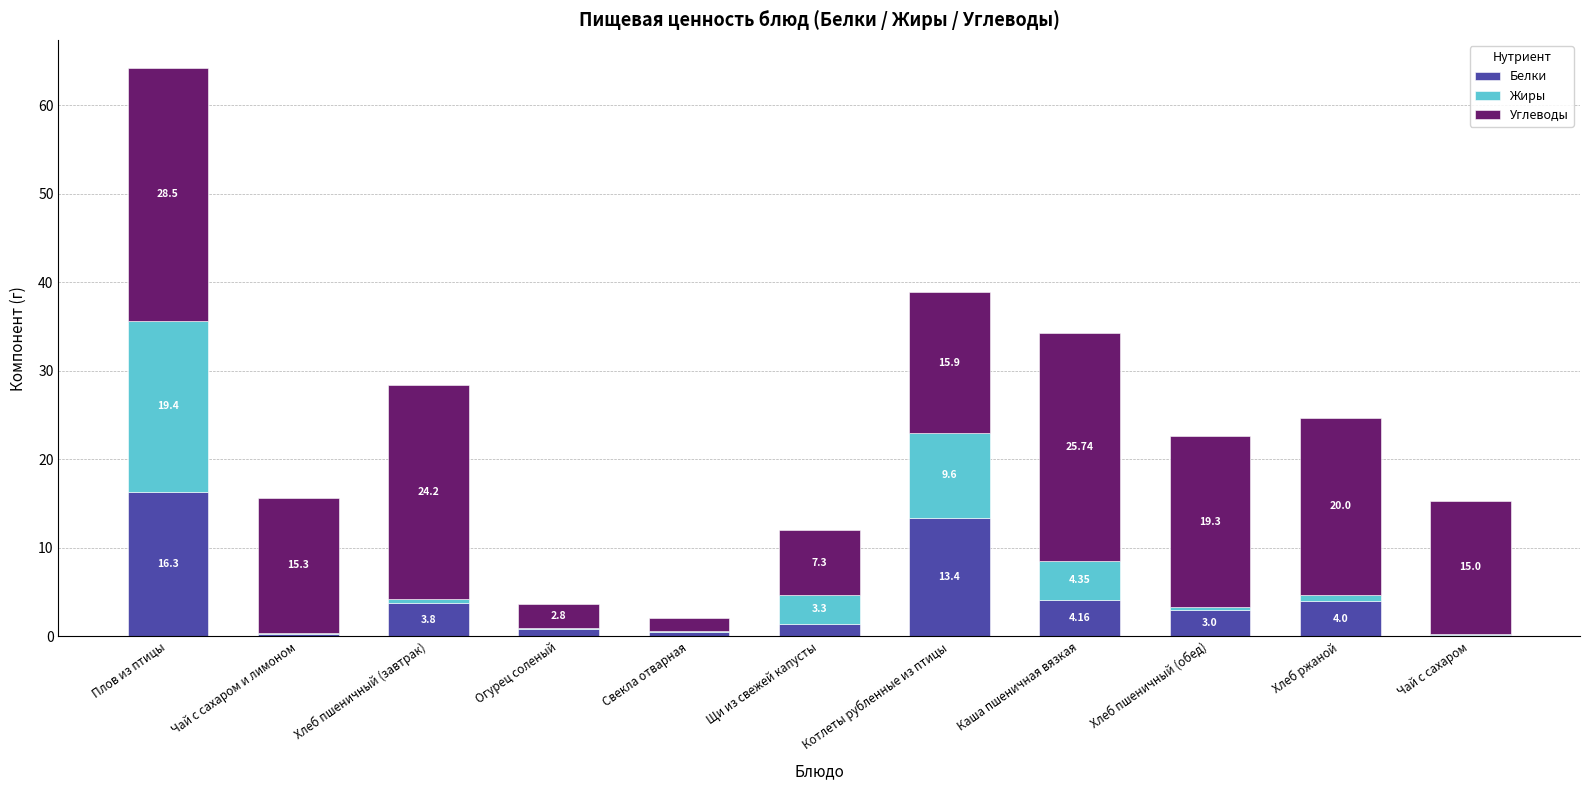

At which category is the sum across all series the highest?

Плов из птицы